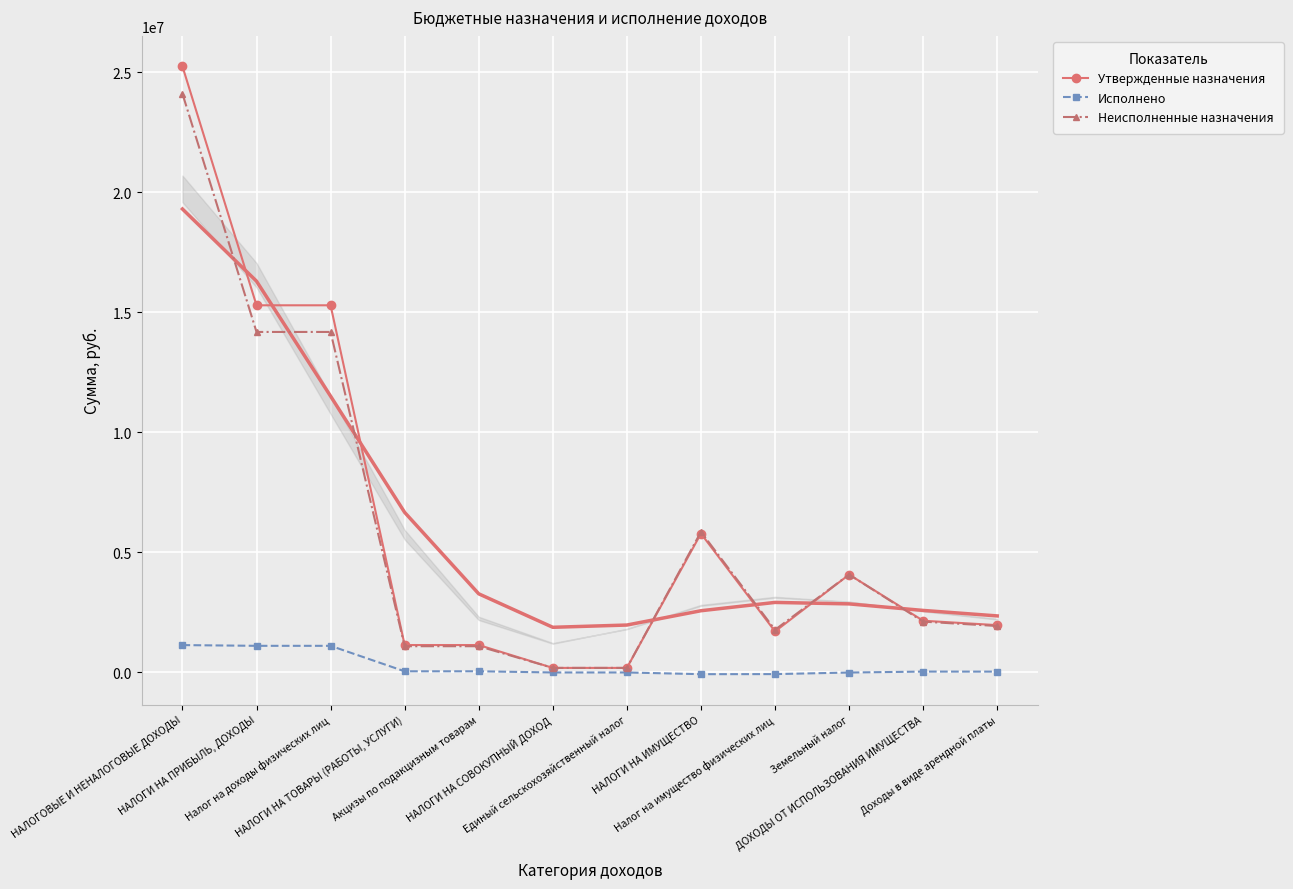

True or false: Неисполненные назначения and Исполнено cross at least once.

False